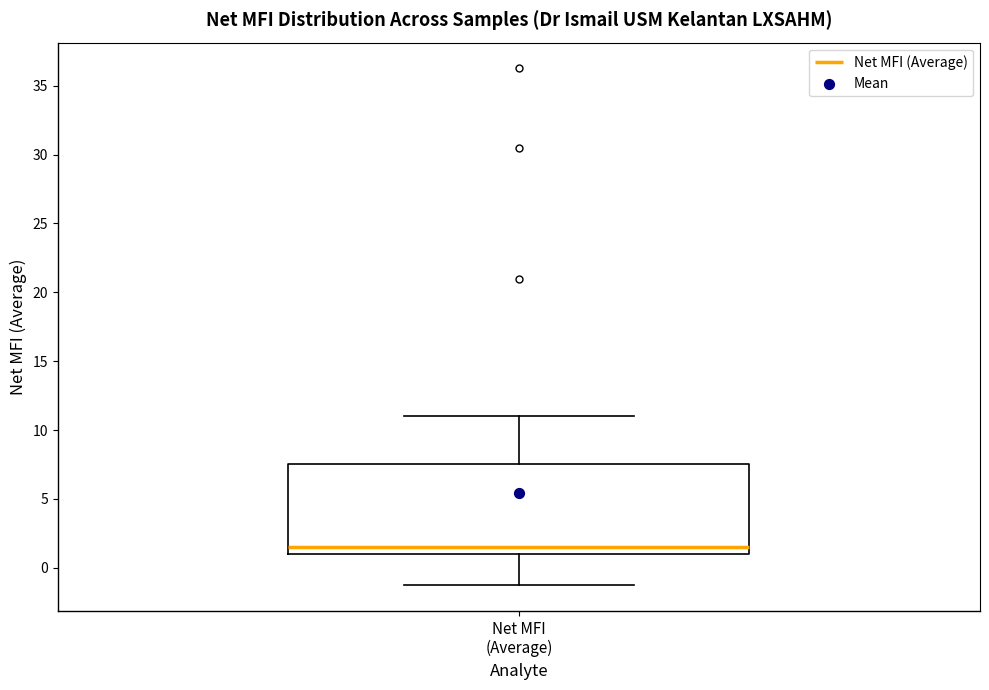

Transcribe this box plot: give where the median line is, the range the box spans, and where the two whiskers end, as read against the y-axis. The values are not printed on the chart, so give them approximately, as read against the axis.

median 1.5, box 1.0 to 7.5, whiskers -1.0 to 11.0